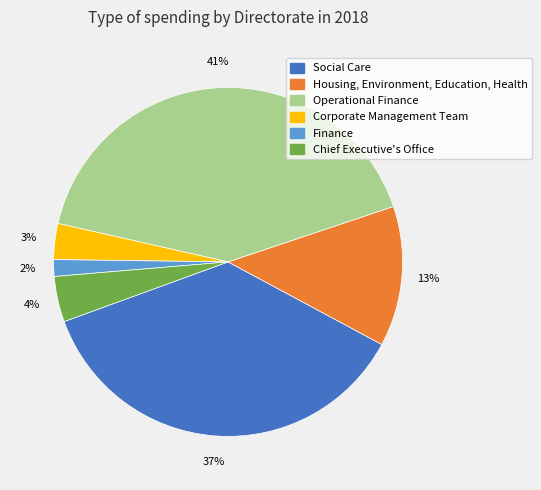

Is it true that Chief Executive's Office is 4% of the pie?

True